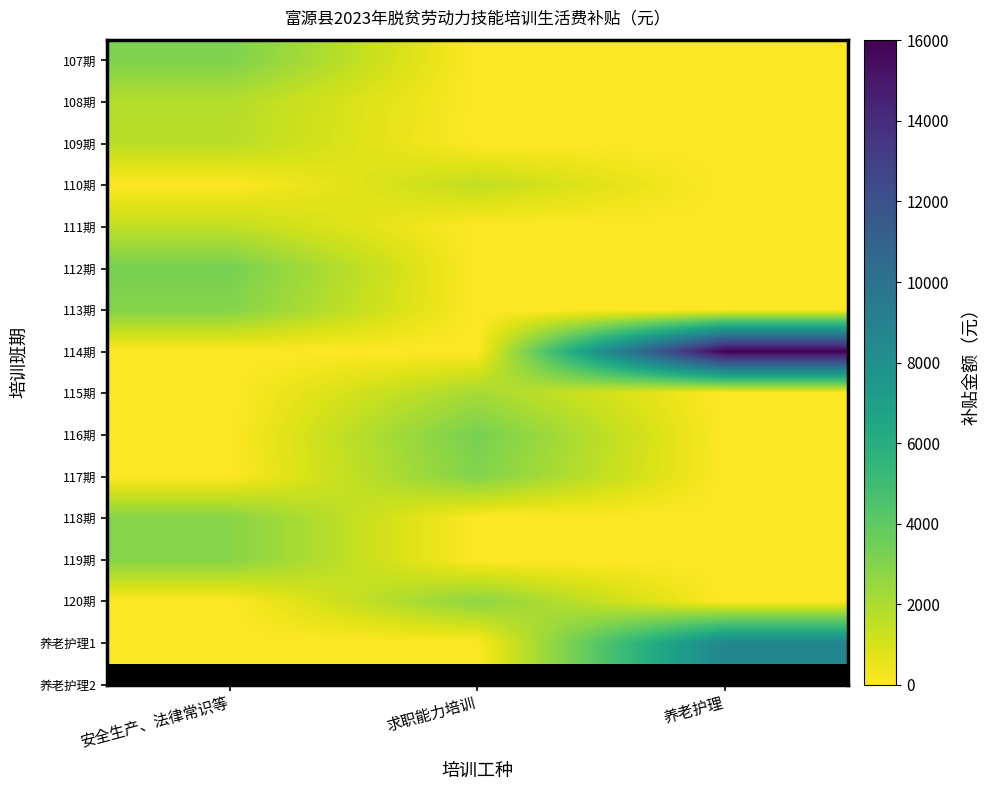

Reading left to right, what are all the values shown in this chart?

107期: 安全生产、法律常识等=3120	求职能力培训=0	养老护理=0
108期: 安全生产、法律常识等=1800	求职能力培训=0	养老护理=0
109期: 安全生产、法律常识等=1680	求职能力培训=0	养老护理=0
110期: 安全生产、法律常识等=0	求职能力培训=1500	养老护理=0
111期: 安全生产、法律常识等=1500	求职能力培训=0	养老护理=0
112期: 安全生产、法律常识等=3300	求职能力培训=0	养老护理=0
113期: 安全生产、法律常识等=2940	求职能力培训=0	养老护理=0
114期: 安全生产、法律常识等=0	求职能力培训=0	养老护理=16020
115期: 安全生产、法律常识等=0	求职能力培训=2160	养老护理=0
116期: 安全生产、法律常识等=0	求职能力培训=3300	养老护理=0
117期: 安全生产、法律常识等=0	求职能力培训=3000	养老护理=0
118期: 安全生产、法律常识等=2880	求职能力培训=0	养老护理=0
119期: 安全生产、法律常识等=2880	求职能力培训=0	养老护理=0
120期: 安全生产、法律常识等=0	求职能力培训=2760	养老护理=0
养老护理1: 安全生产、法律常识等=0	求职能力培训=0	养老护理=8640